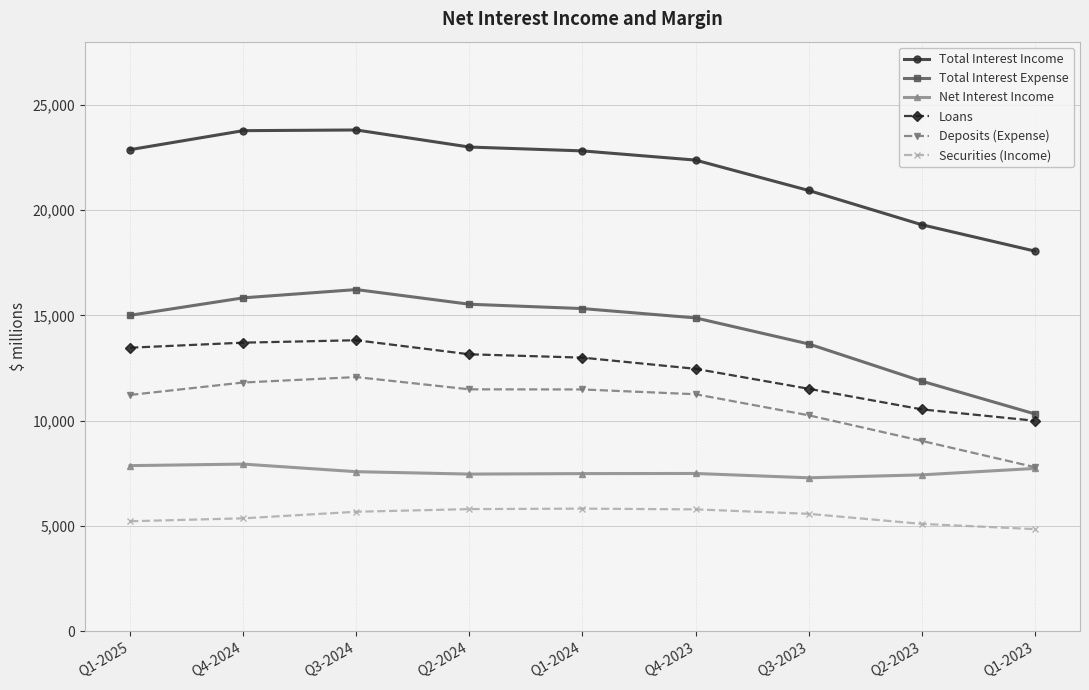

What is the difference between the maximum and minimum values in the Securities (Income) series?

973